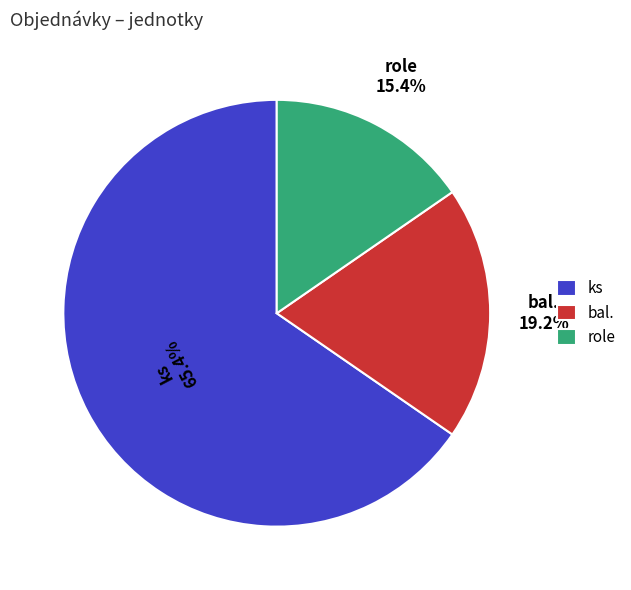

What percentage is the role slice, to the nearest percent?

15%